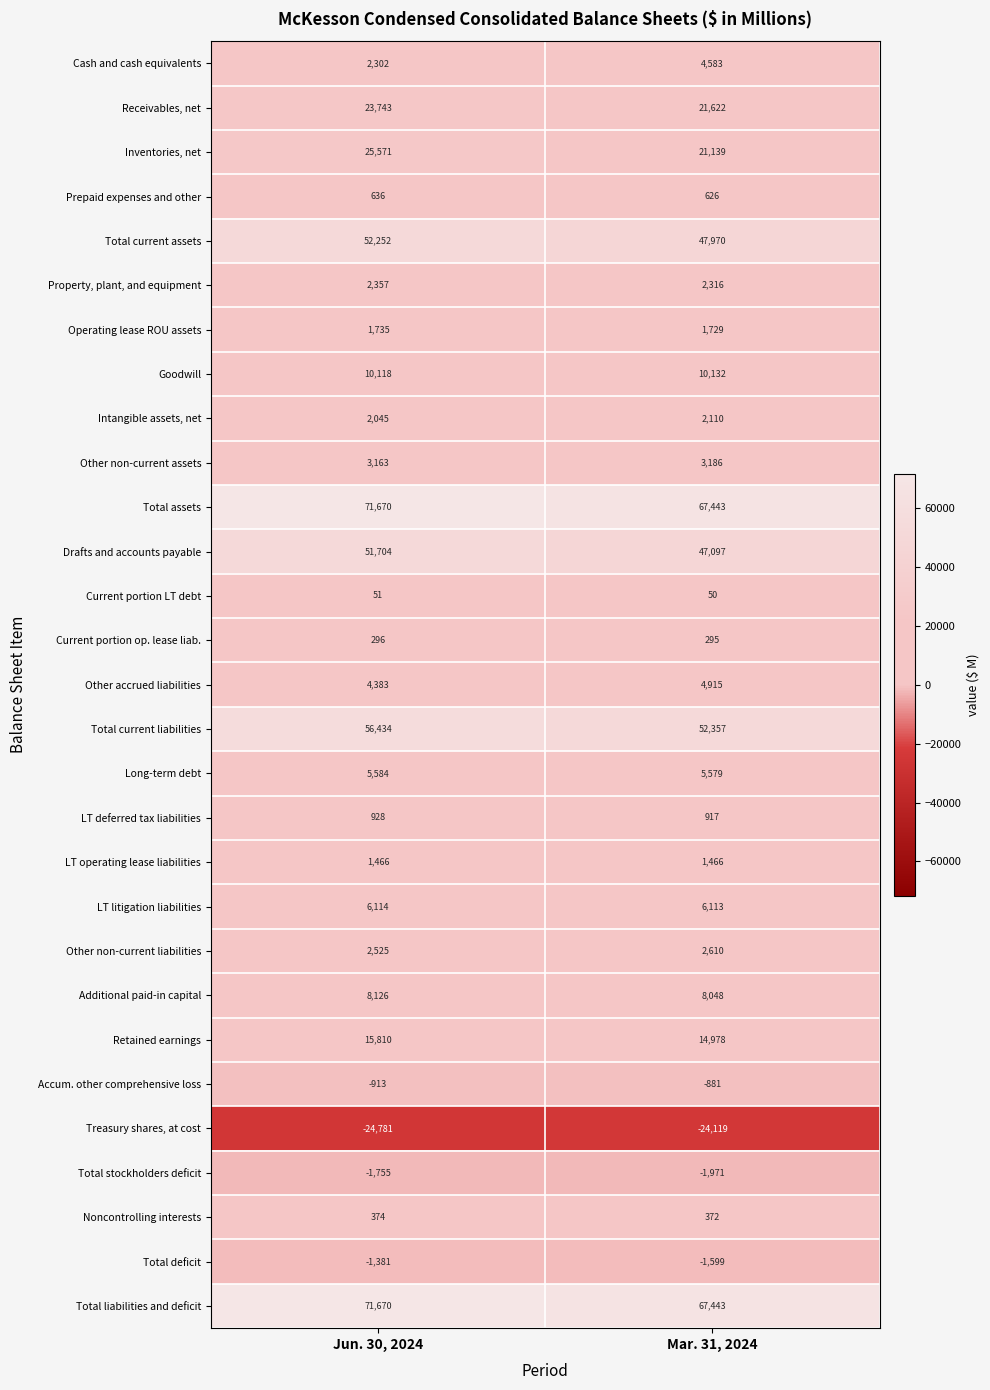

What is the spread (max minus min) of values at Jun. 30, 2024?

96451